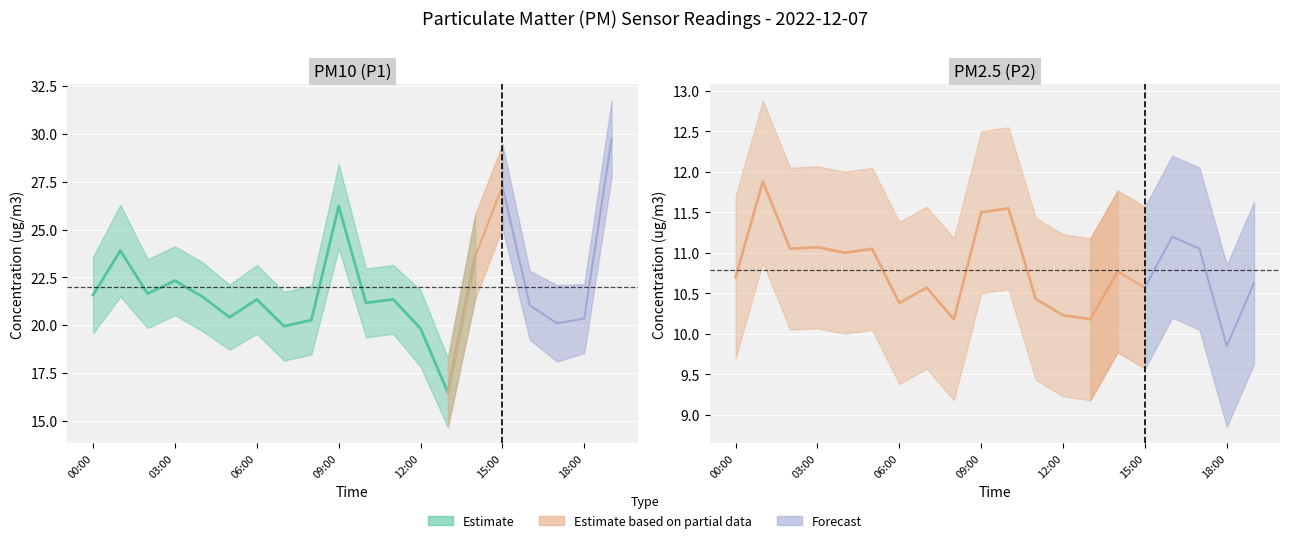

Between 06:00 and 08:00, which is larger?

06:00